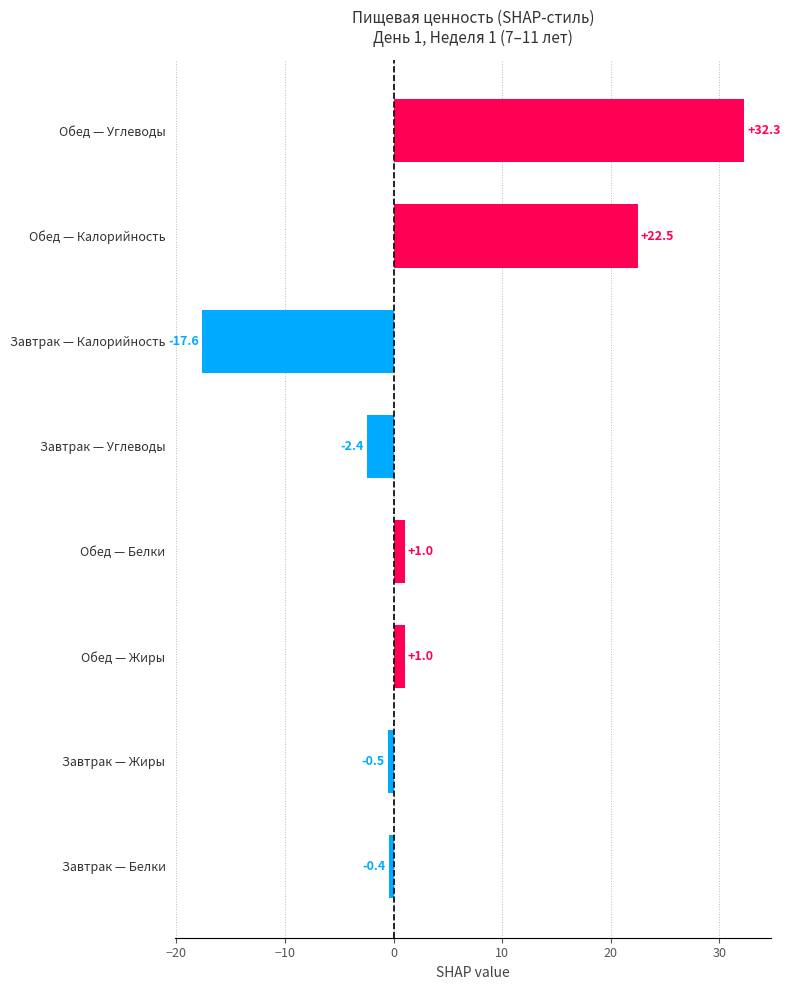

Reading bottom to top, list all the values displayed in this chart.

-0.4	-0.5	1.0	1.0	-2.4	-17.6	22.5	32.3